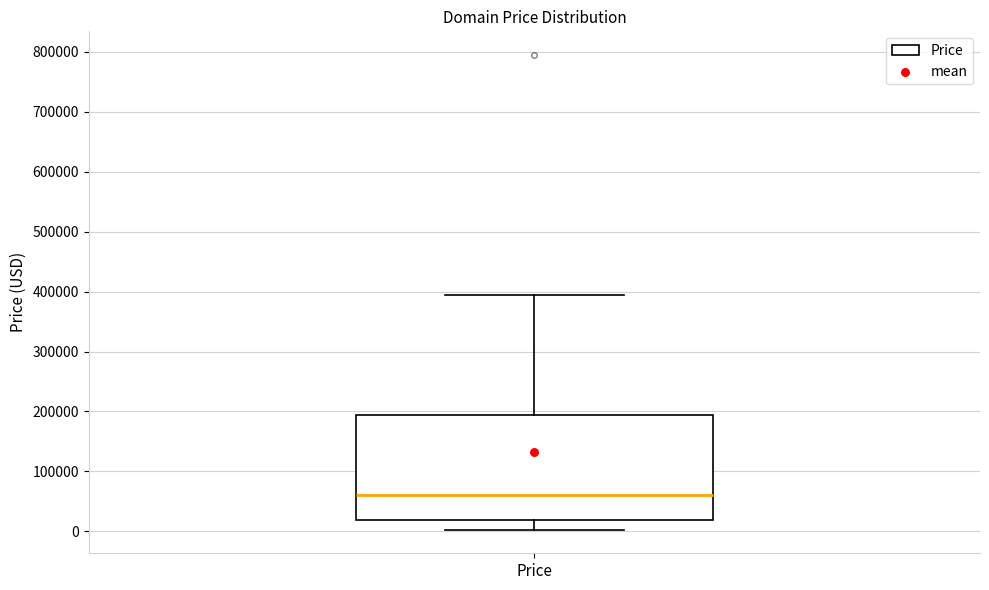

Where does the median line of the box for Price sit on the y-axis? The values are not printed on the chart, so give them approximately, as read against the axis.

60000